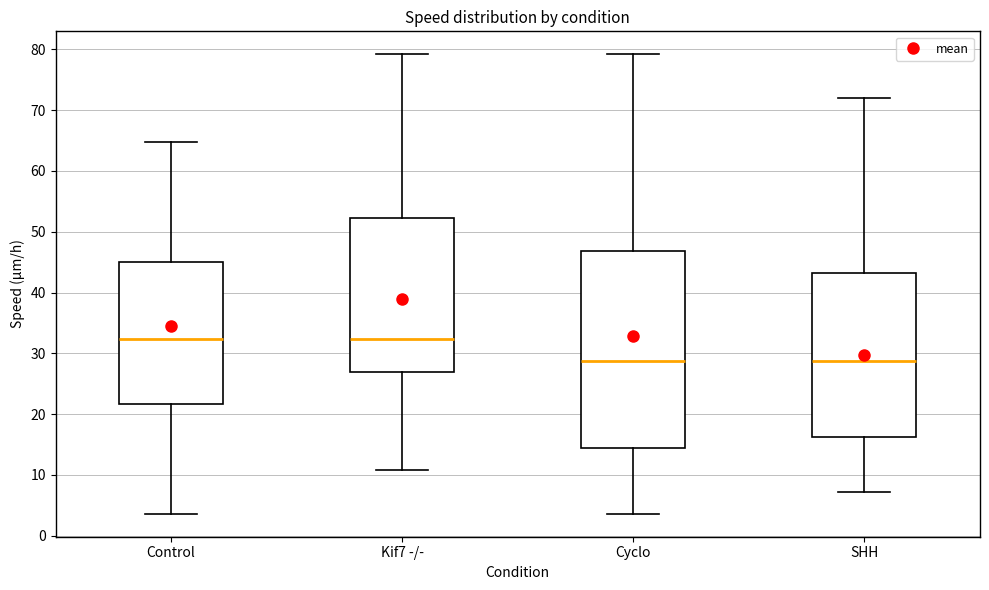

Reading left to right, read every box against the y-axis: the position of its median line, the range the box covers, and the ends of its whiskers. The values are not printed on the chart, so give them approximately, as read against the axis.

Control: median 32, box 22 to 45, whiskers 4 to 65
Kif7 -/-: median 32, box 27 to 52, whiskers 11 to 79
Cyclo: median 29, box 14 to 47, whiskers 4 to 79
SHH: median 29, box 16 to 43, whiskers 7 to 72